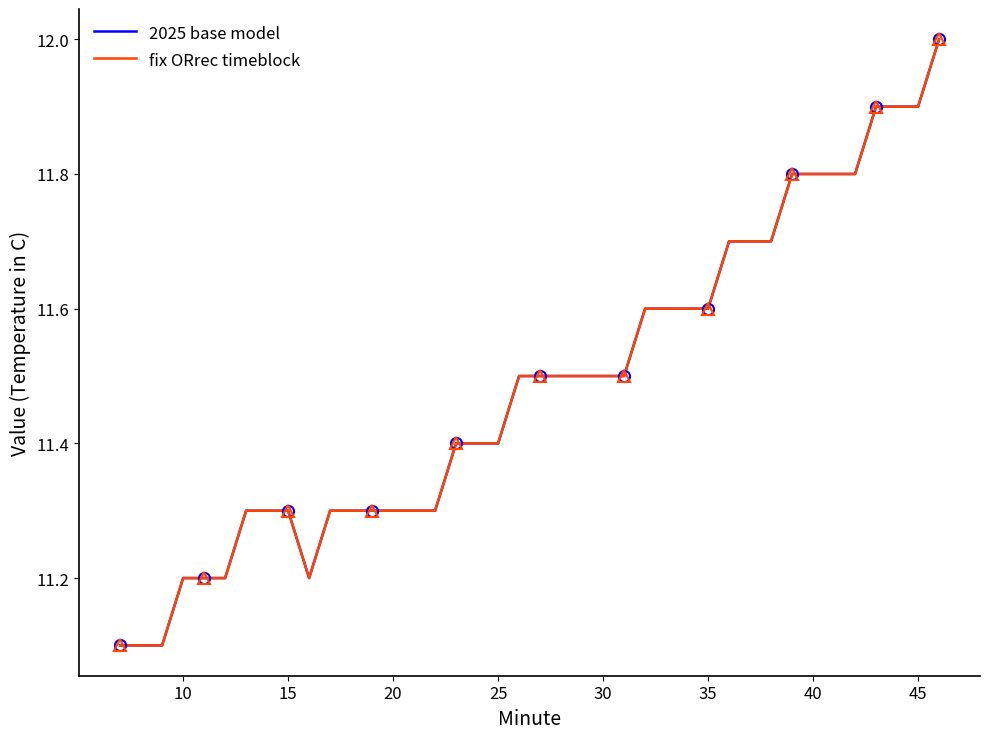

Count the number of categories in the chart.

40